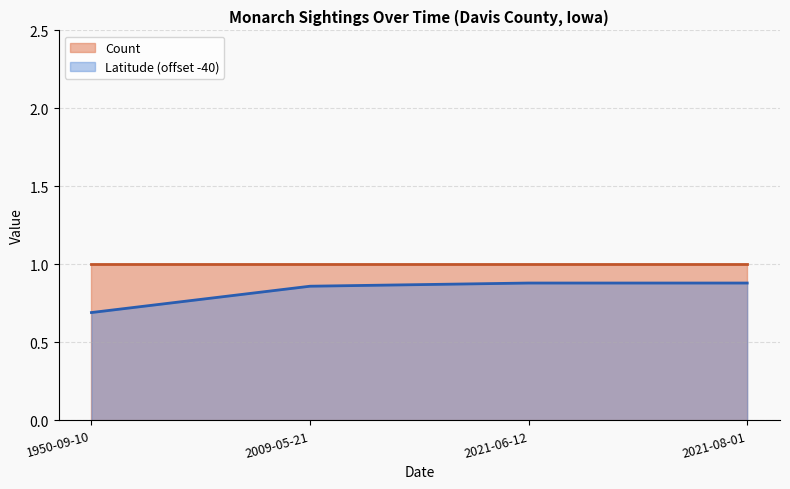

Rank the categories by value from lowest to highest.

1950-09-10, 2009-05-21, 2021-06-12, 2021-08-01